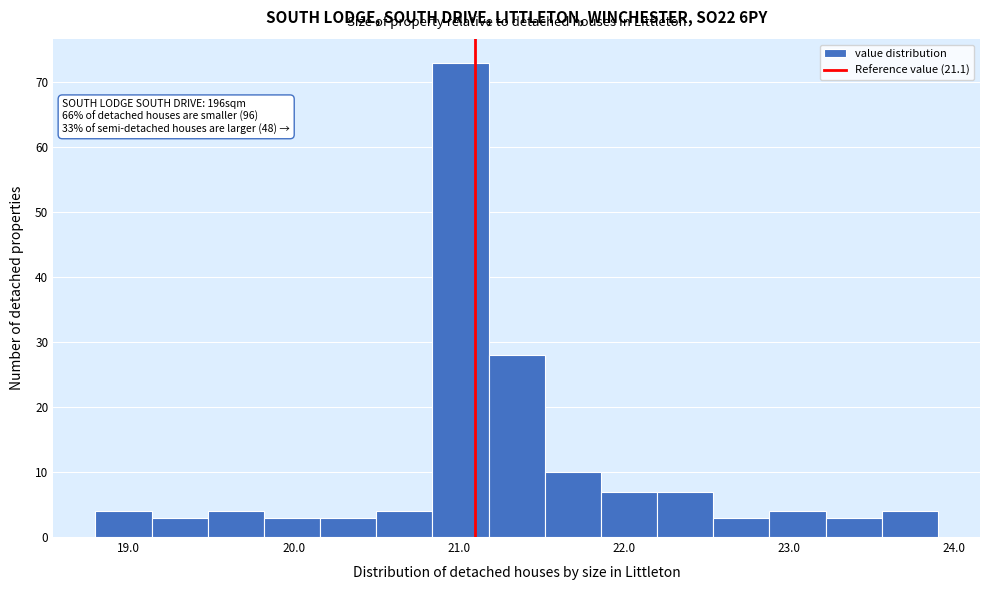

Around what value on the x-axis is the tallest bar? Give the approximate position of its centre, as read against the axis.

21.0